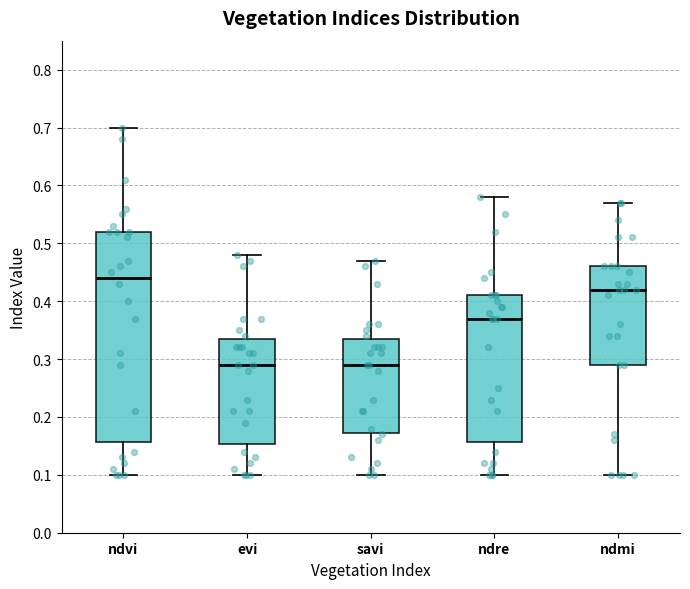

Reading left to right, read every box against the y-axis: the position of its median line, the range the box covers, and the ends of its whiskers. The values are not printed on the chart, so give them approximately, as read against the axis.

ndvi: median 0.44, box 0.16 to 0.52, whiskers 0.10 to 0.70
evi: median 0.29, box 0.15 to 0.34, whiskers 0.10 to 0.48
savi: median 0.29, box 0.17 to 0.34, whiskers 0.10 to 0.47
ndre: median 0.37, box 0.16 to 0.41, whiskers 0.10 to 0.58
ndmi: median 0.42, box 0.29 to 0.46, whiskers 0.10 to 0.57